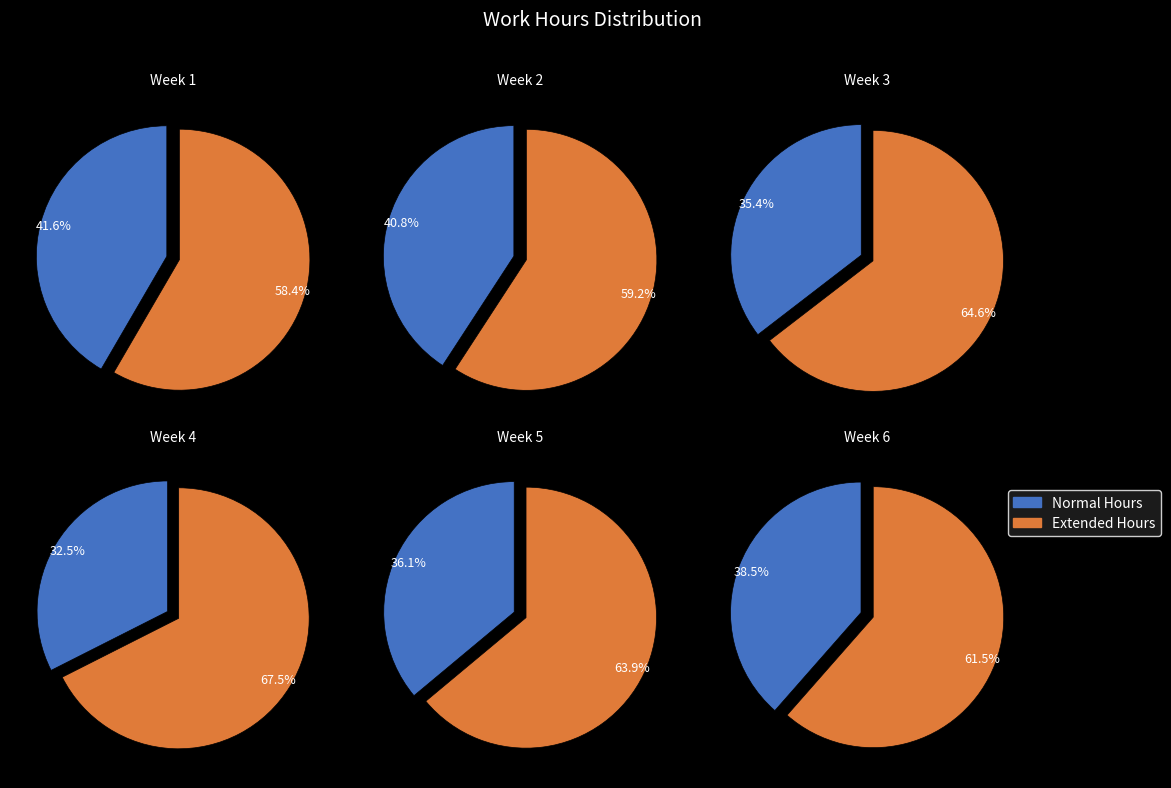

True or false: Day 18 accounts for 10% of the total.

False